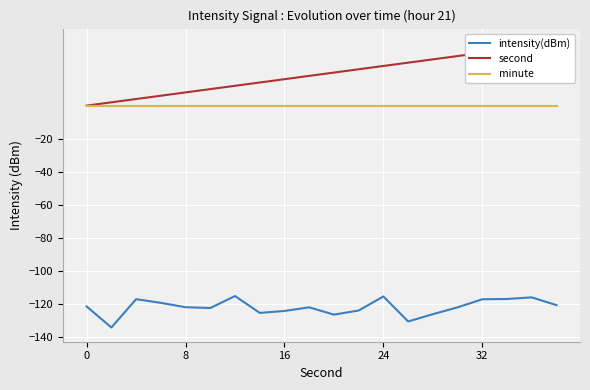

What are all the series names shown in the legend?

intensity(dBm), second, minute